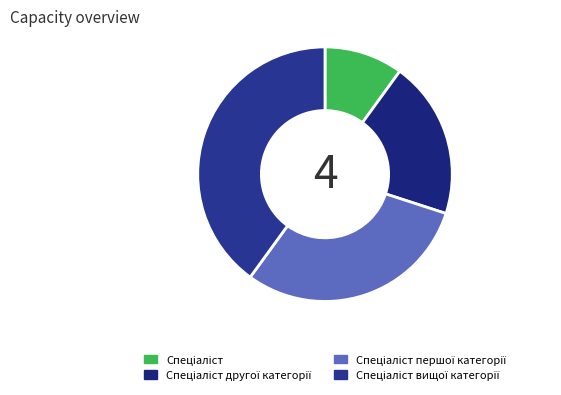

What is the change in value from Спеціаліст to Спеціаліст першої категорії?

+2